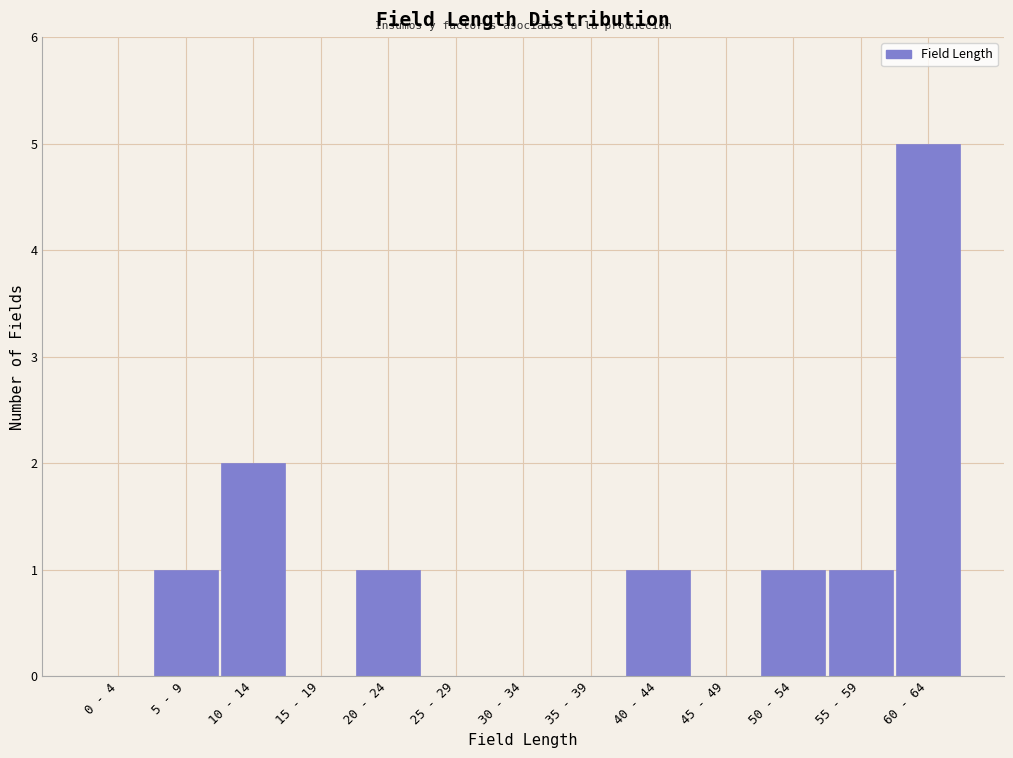

Reading right to left, transcribe all the data shown in this chart.

60 - 64=5	55 - 59=1	50 - 54=1	45 - 49=0	40 - 44=1	35 - 39=0	30 - 34=0	25 - 29=0	20 - 24=1	15 - 19=0	10 - 14=2	5 - 9=1	0 - 4=0